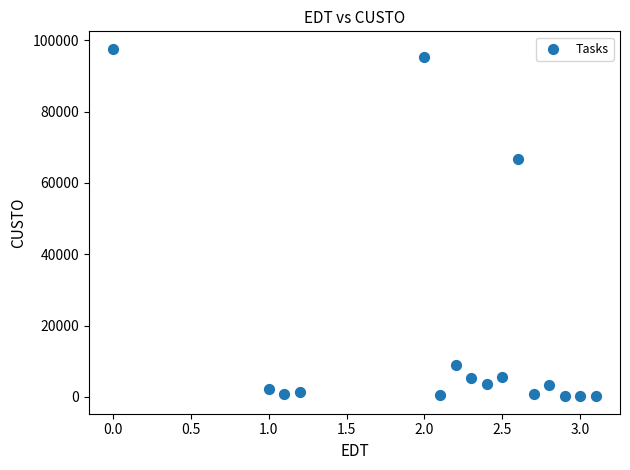

What is the range of X values (max minus min)?

3.1